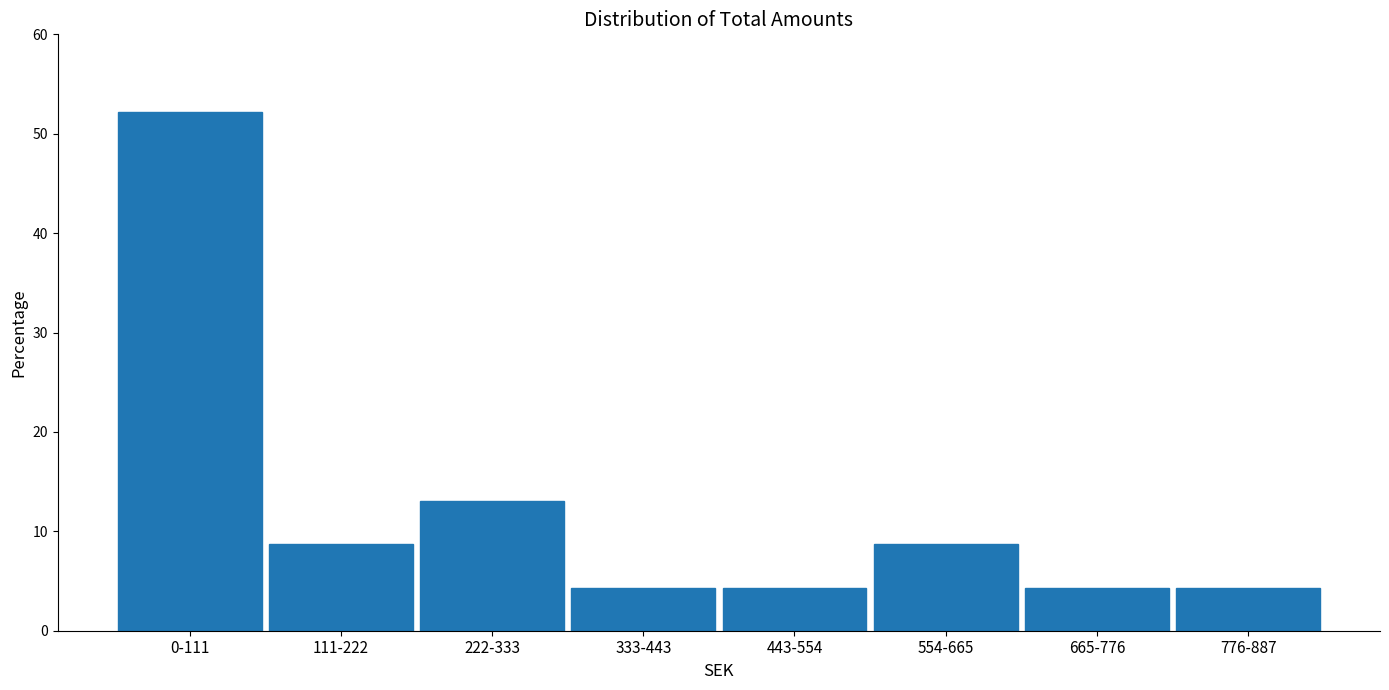

Reading left to right, transcribe all the data shown in this chart.

52.2	8.7	13.0	4.3	4.3	8.7	4.3	4.3